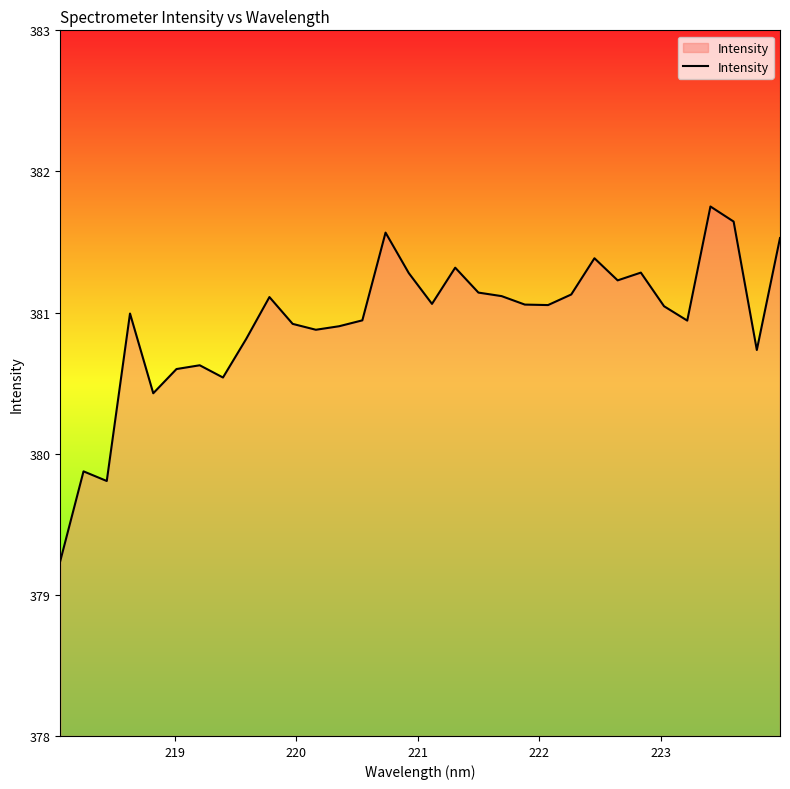

What is the minimum value shown in the chart?

379.2